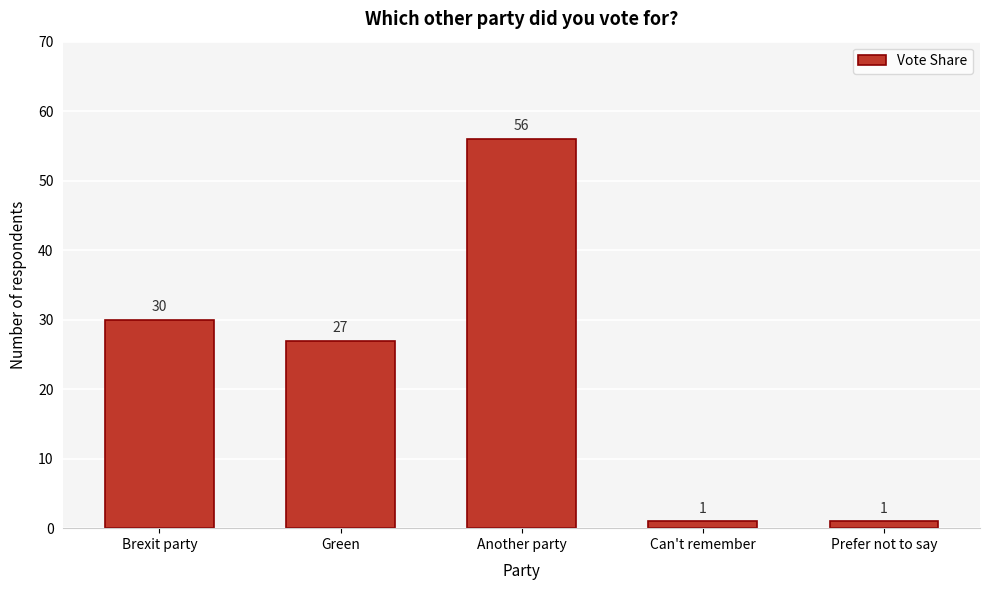

Reading left to right, list all the values displayed in this chart.

Brexit party=30	Green=27	Another party=56	Can't remember=1	Prefer not to say=1